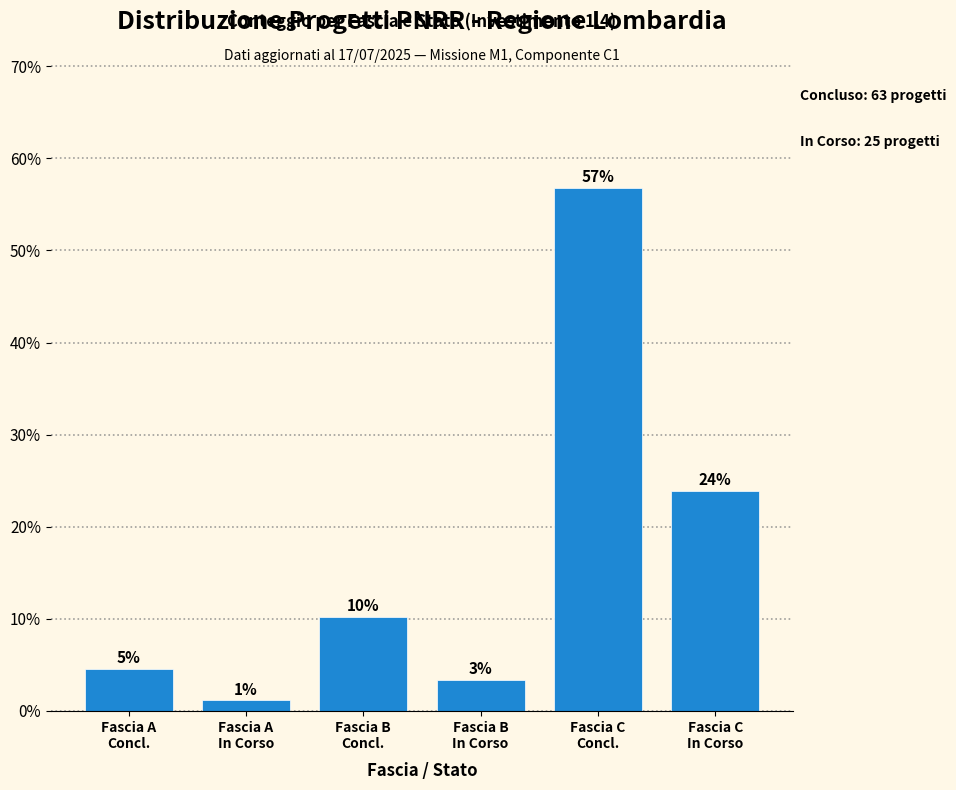

How many bars are there in total?

6